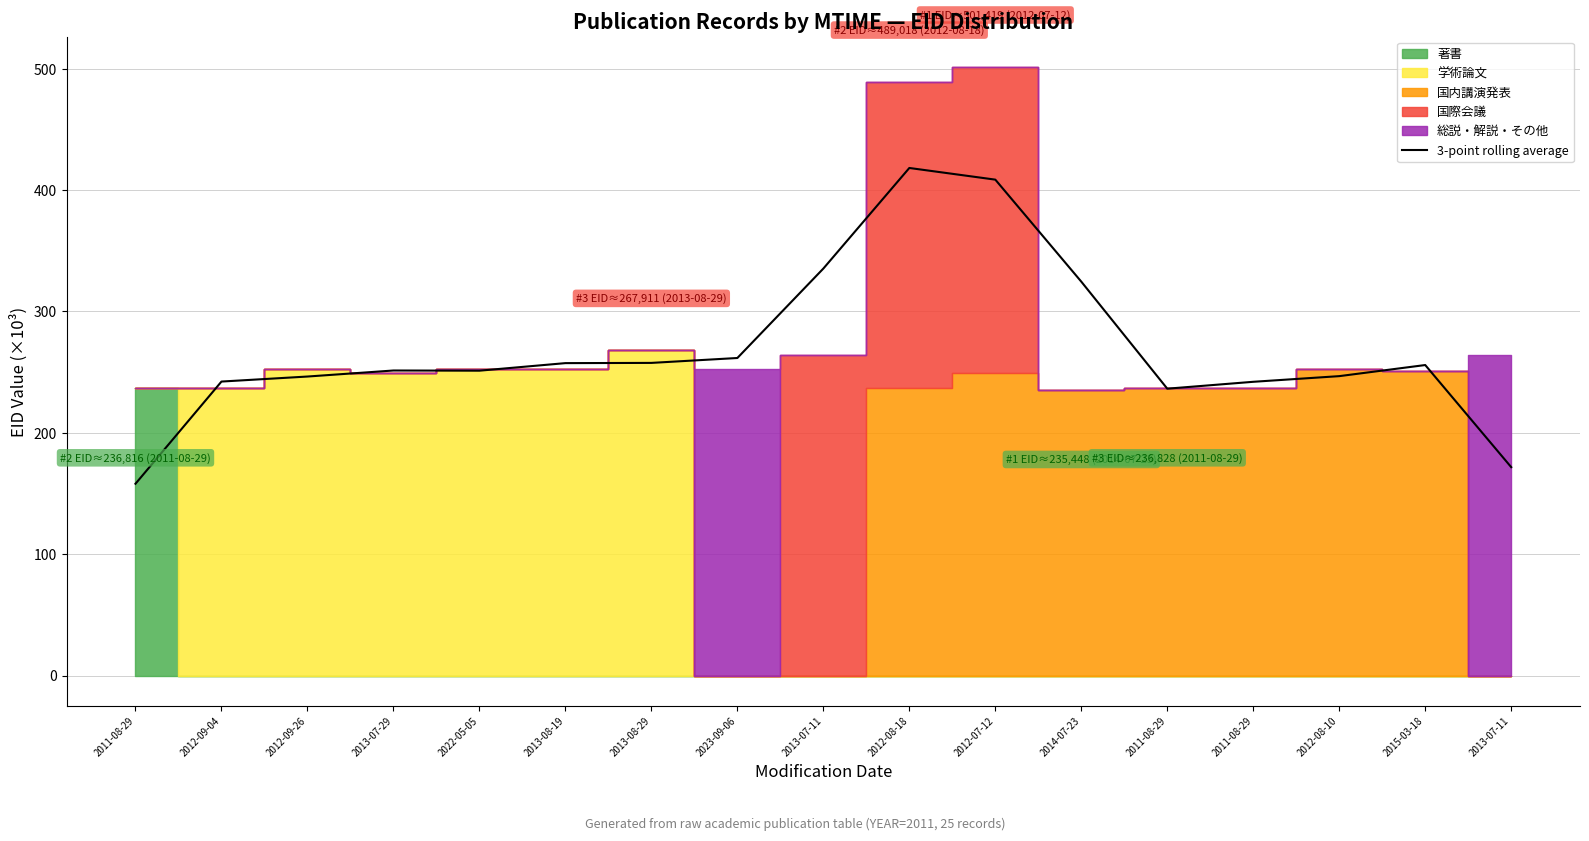

What is the sum of the values at 2015-03-18 and 2012-09-26?

502.2